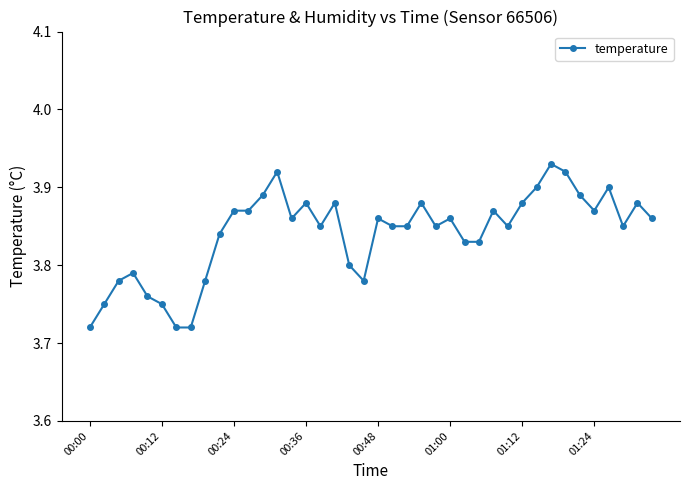

True or false: the data has more than 0 interior local peaks.

True